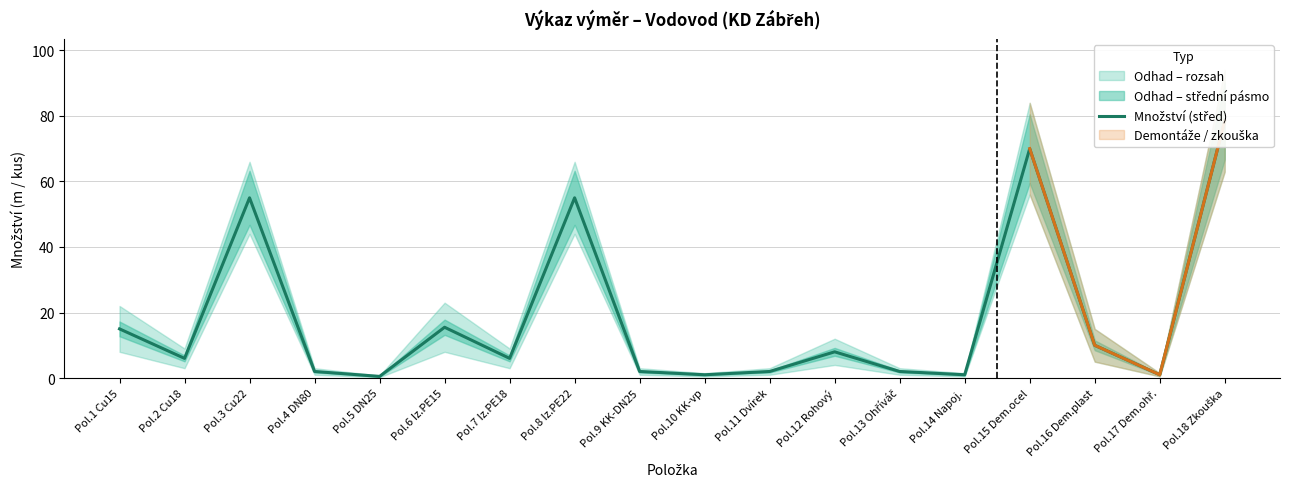

What is the sum of all values?

330.5